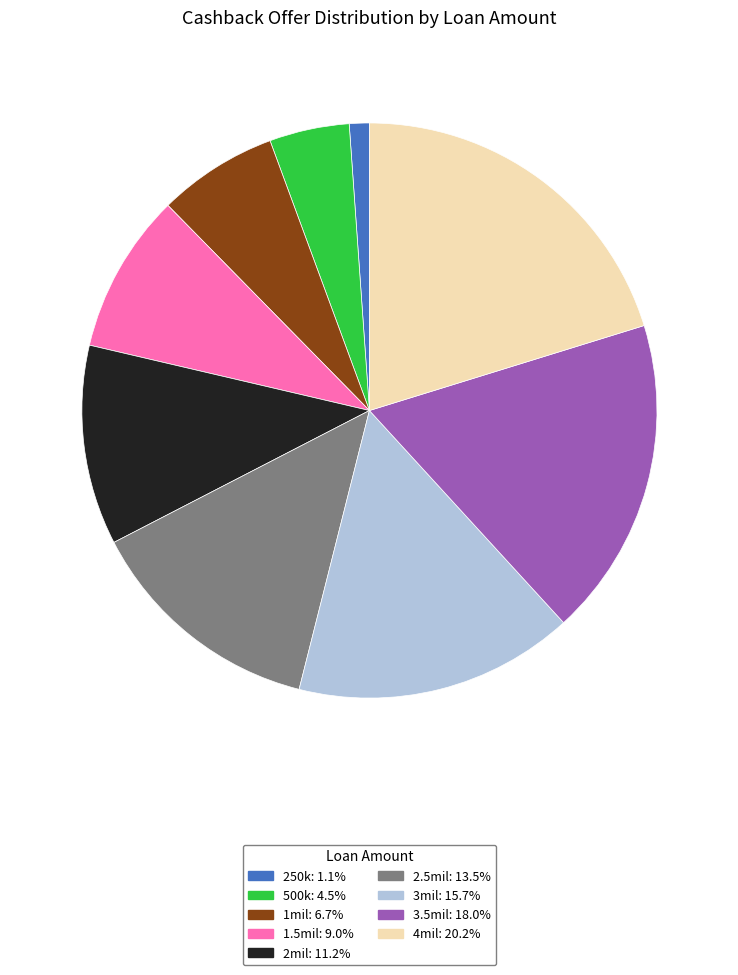

Rank the categories by value from lowest to highest.

250k, 500k, 1mil, 1.5mil, 2mil, 2.5mil, 3mil, 3.5mil, 4mil